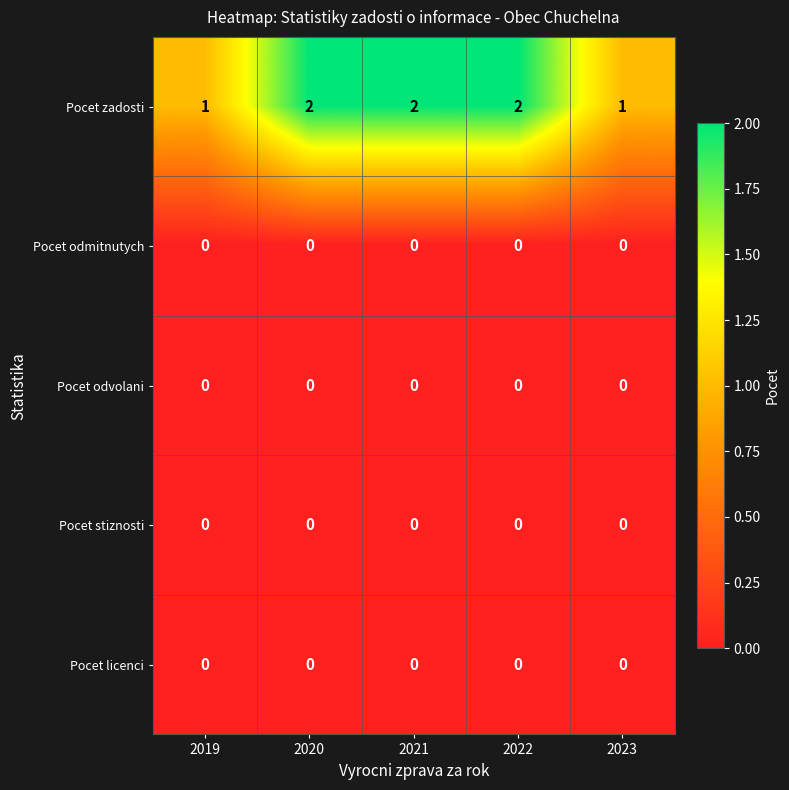

The Pocet stiznosti series shows 0 at 2021. True or false?

True